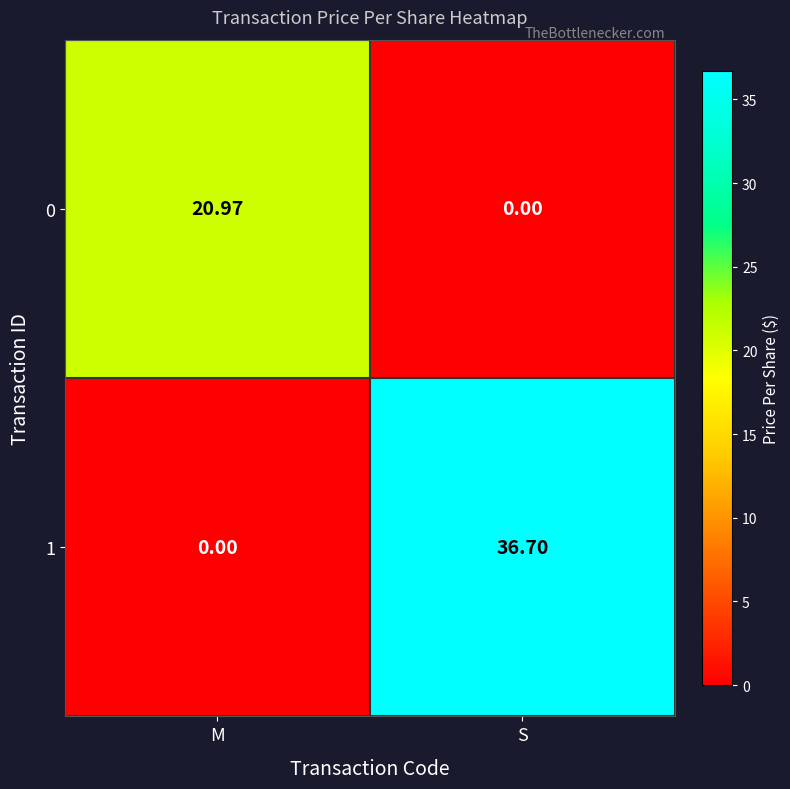

Which category has the lowest value in the 1 series?

M